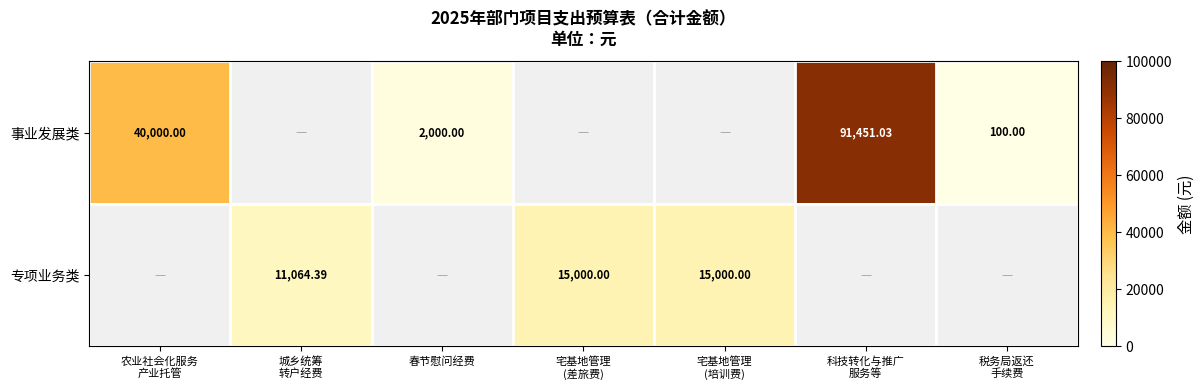

Which series has the widest spread of values?

事业发展类